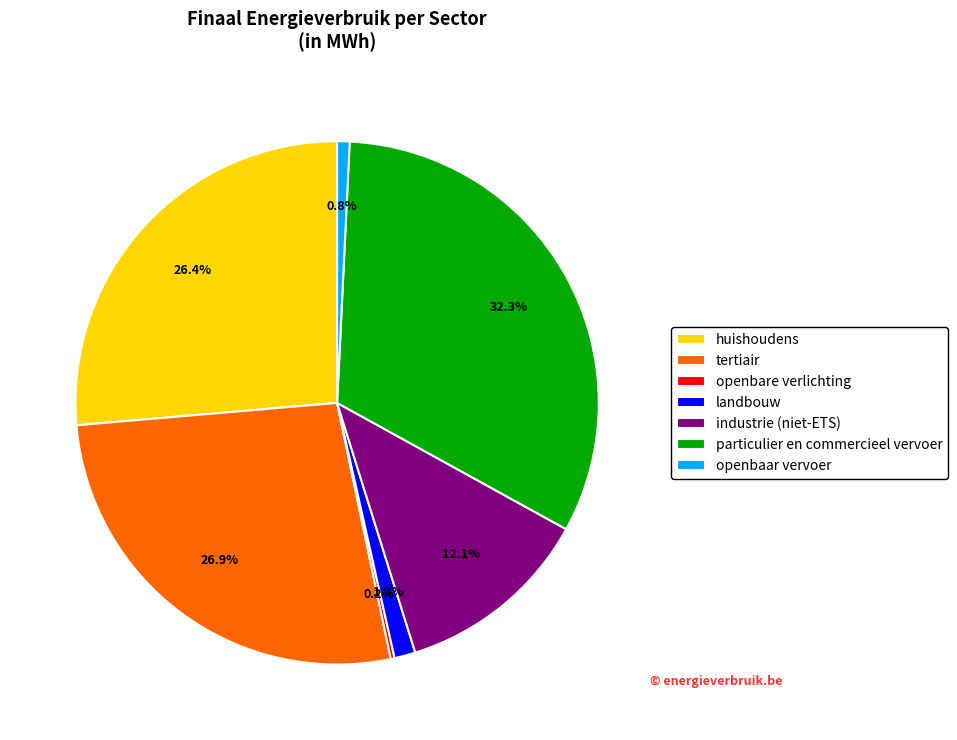

Which slice is the largest?

particulier en commercieel vervoer